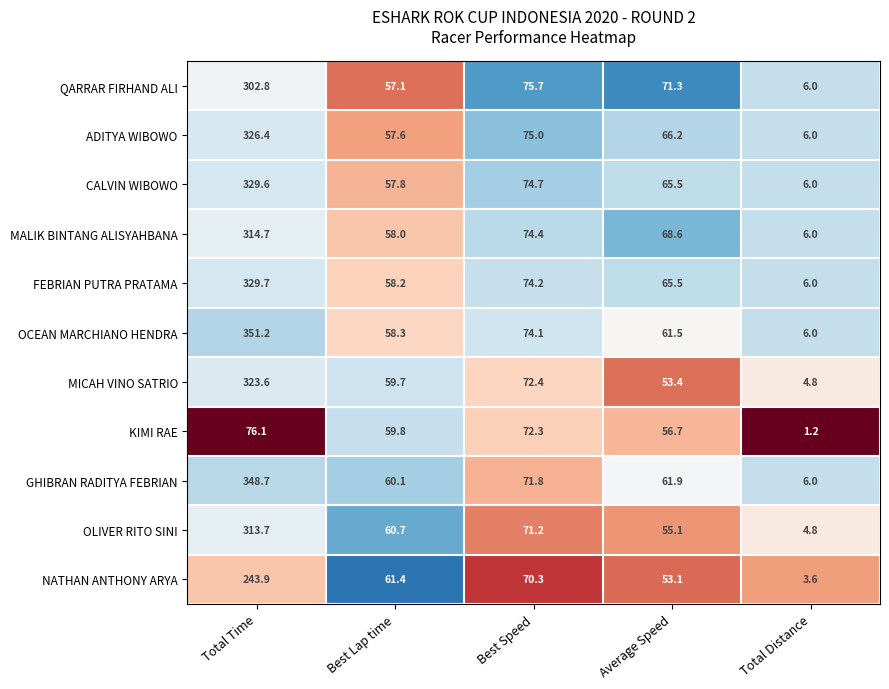

Is it true that MALIK BINTANG ALISYAHBANA equals 8.8 at Total Distance?

False